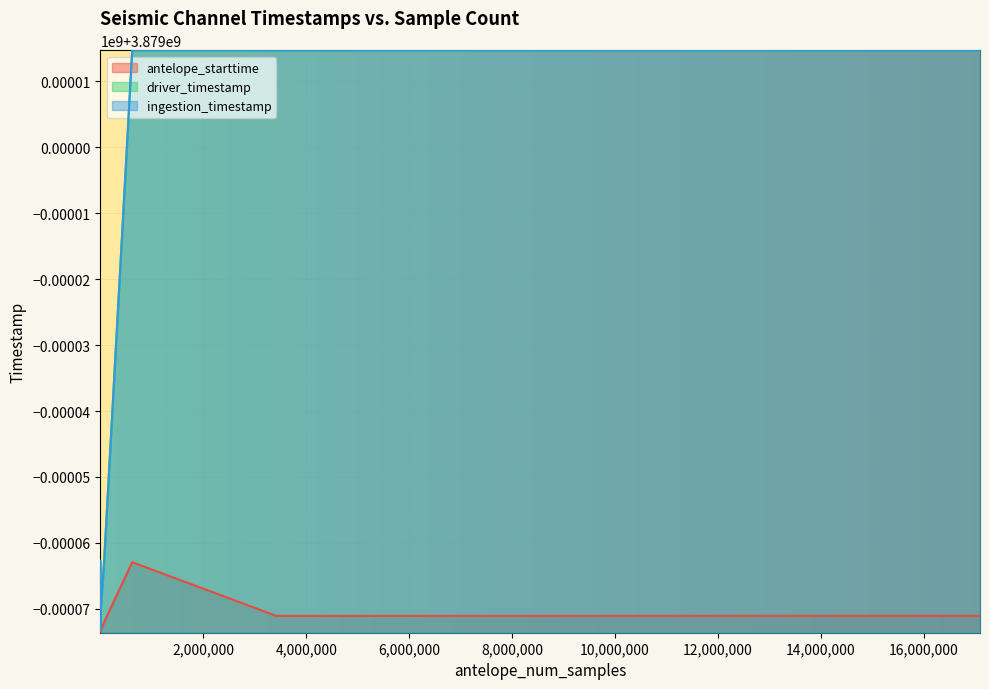

In driver_timestamp, how many points are lower than both neighbors (excluding endpoints)?

4